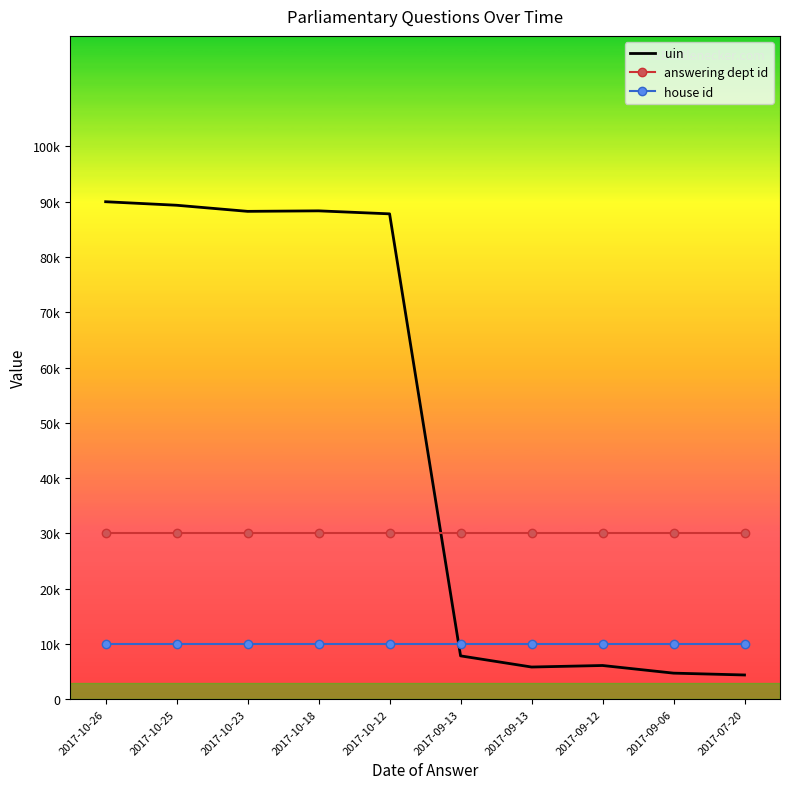

List the series in order of their overall mean, lowest first.

house id, answering dept id, uin